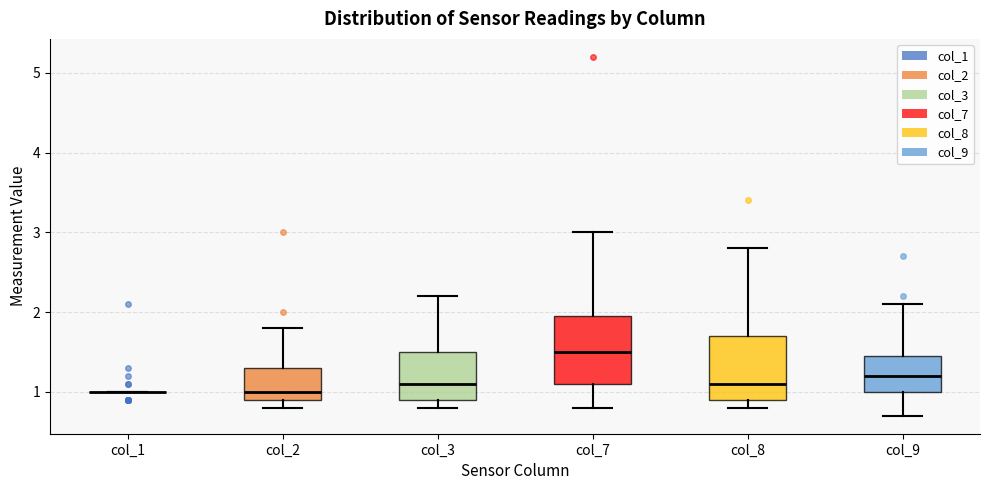

Reading left to right, transcribe this box plot: for each box, give where its median line is, the range the box spans, and where its two whiskers end, as read against the y-axis. The values are not printed on the chart, so give them approximately, as read against the axis.

col_1: box collapsed to a line at 1.0, whiskers 1.0 to 1.0
col_2: median 1.0, box 0.9 to 1.3, whiskers 0.8 to 1.8
col_3: median 1.1, box 0.9 to 1.5, whiskers 0.8 to 2.2
col_7: median 1.5, box 1.1 to 2.0, whiskers 0.8 to 3.0
col_8: median 1.1, box 0.9 to 1.7, whiskers 0.8 to 2.8
col_9: median 1.2, box 1.0 to 1.5, whiskers 0.7 to 2.1